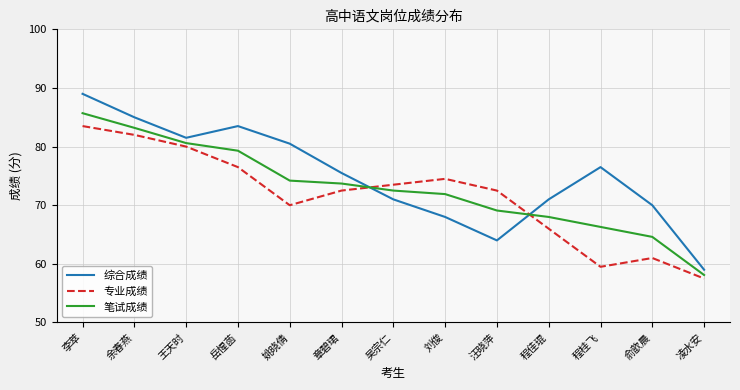

What position from the left is 刘俊?

8